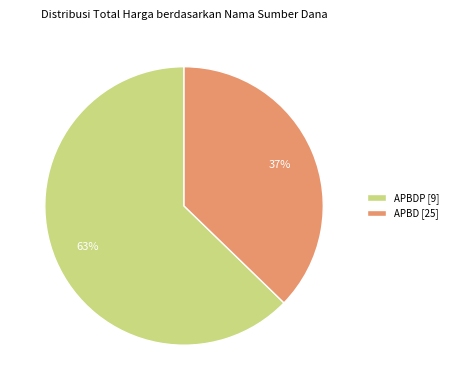

To the nearest percent, what percentage of the pie is APBDP [9]?

63%